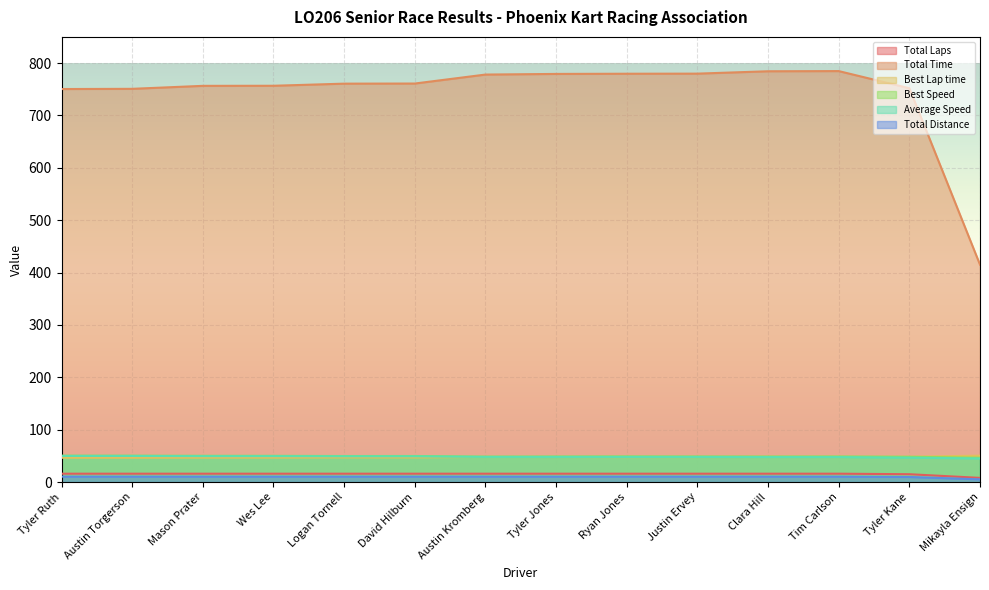

What value does the Total Distance series have at Mikayla Ensign?

5.2